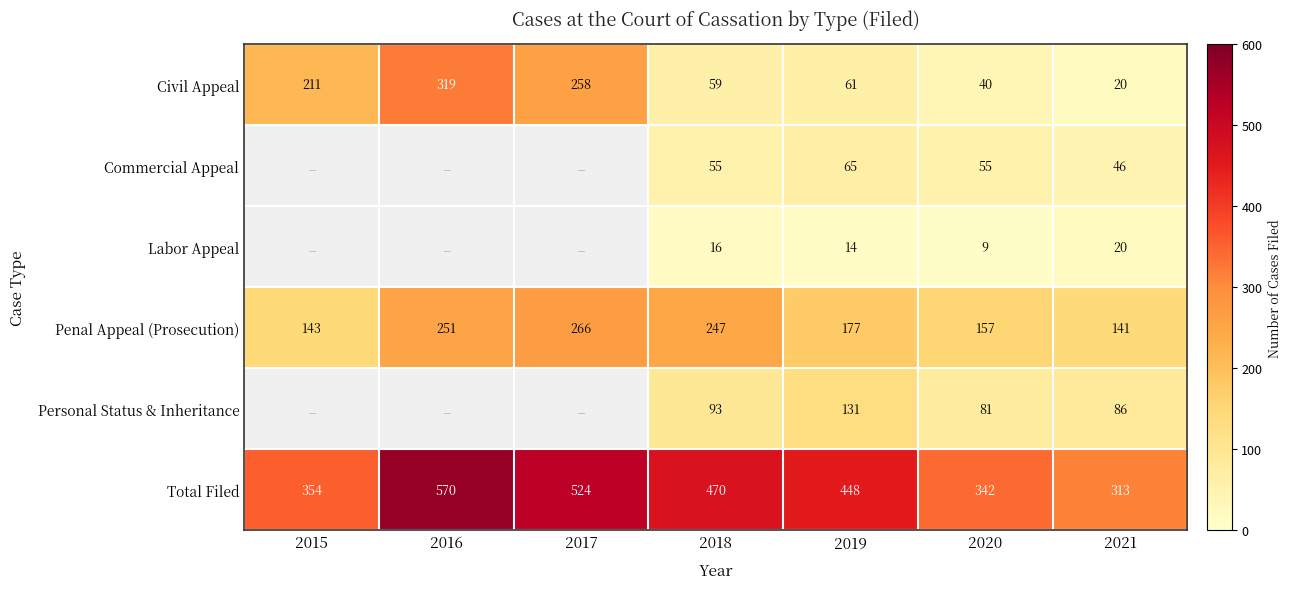

What is the difference between the maximum and minimum values in the Civil Appeal series?

299